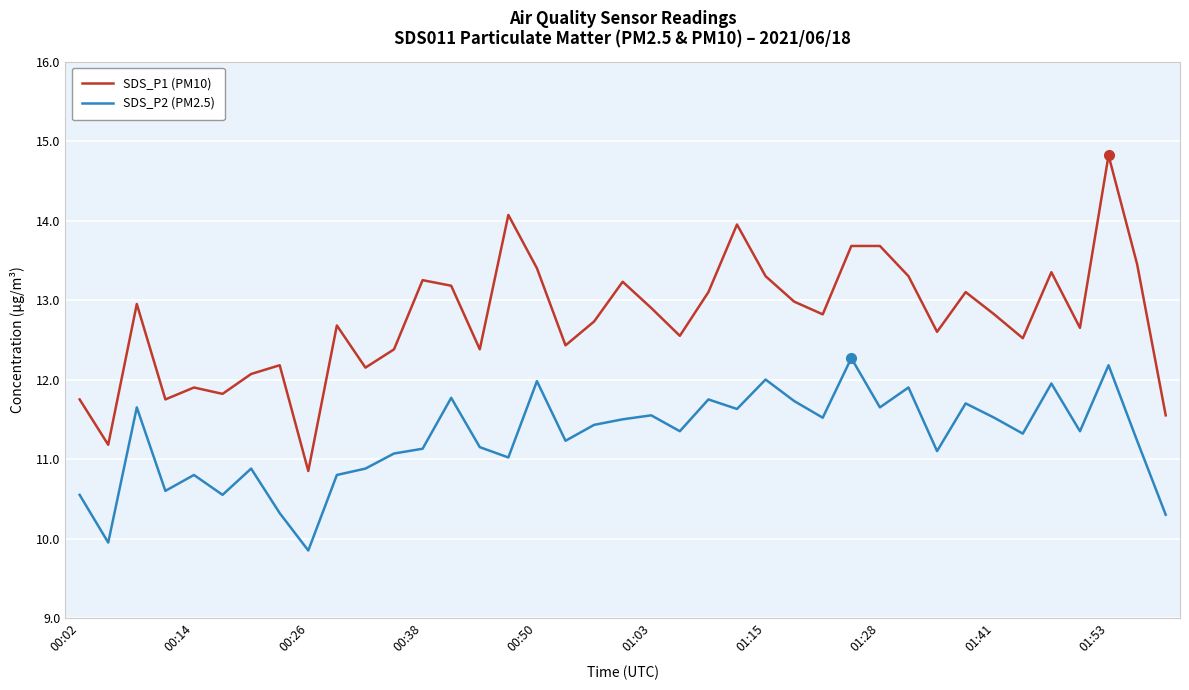

Rank the series by their average value, from highest to lowest.

SDS_P1 (PM10), SDS_P2 (PM2.5)